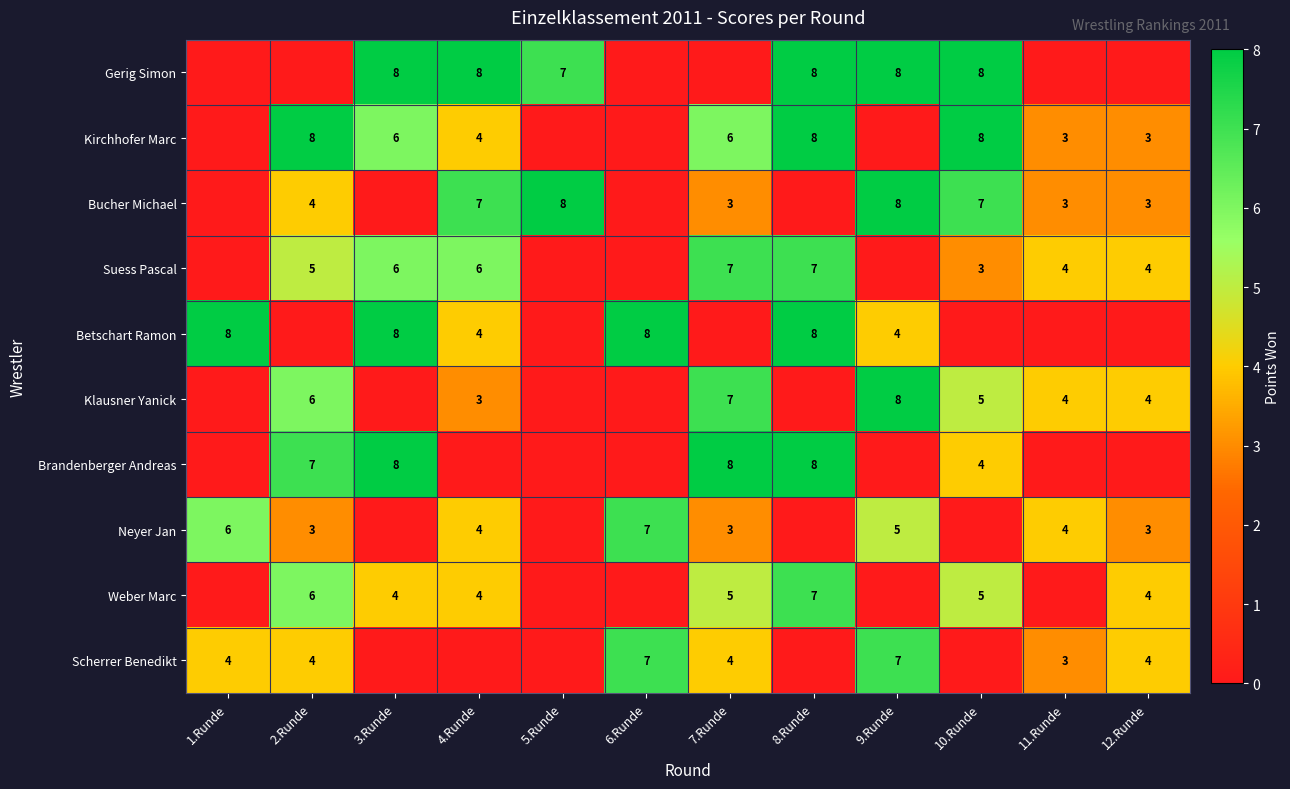

True or false: Bucher Michael has a value of 3 at 12.Runde.

True